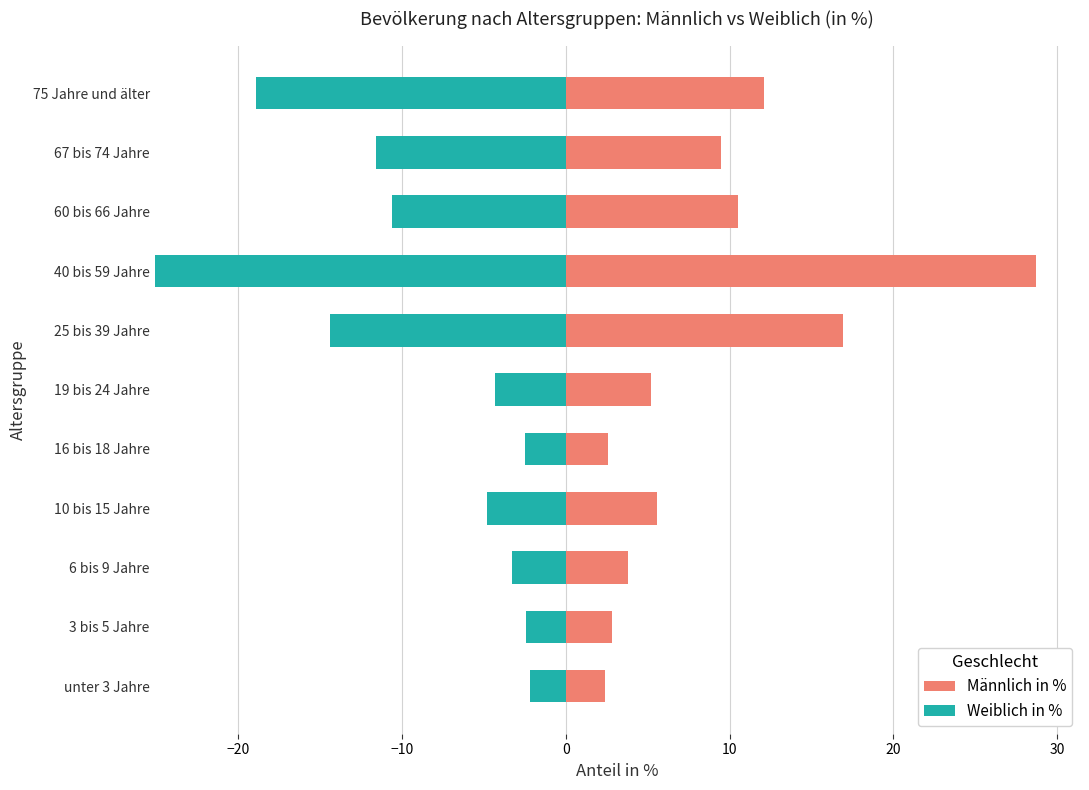

Is it true that Männlich in % equals 5.6 at 10 bis 15 Jahre?

True